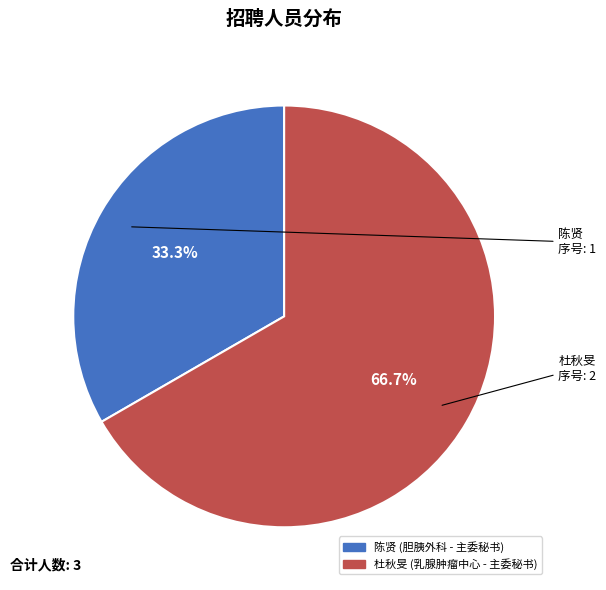

Approximately how many times larger is the value at 陈贤 compared to 杜秋旻?

0.5